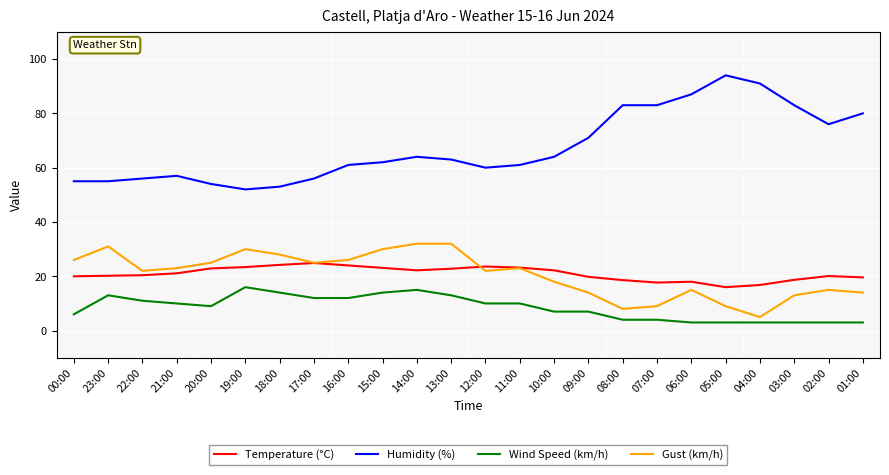

What is the average value of the Wind Speed (km/h) series?

8.5